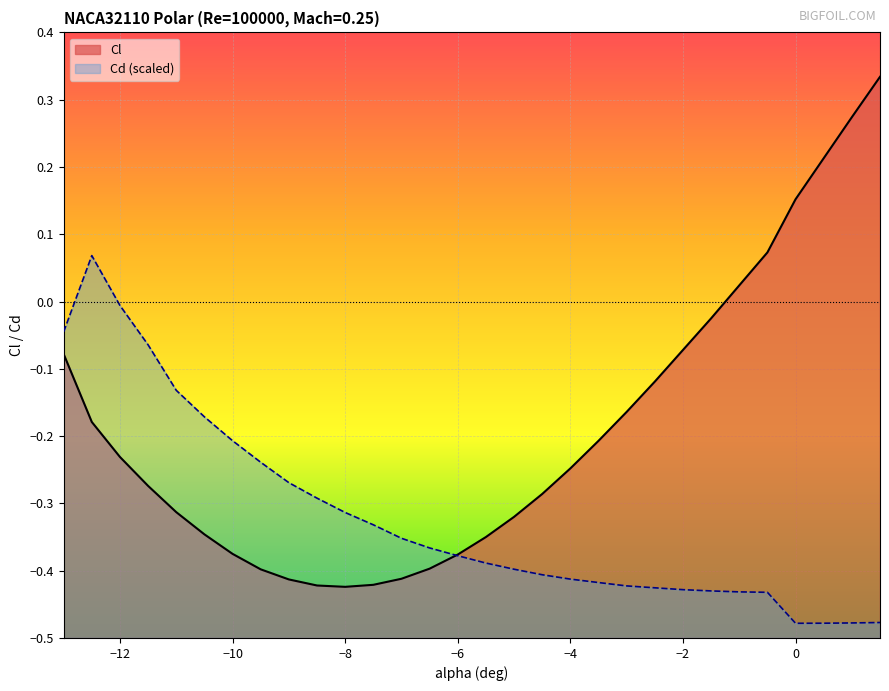

Reading right to left, extract all data points from this chart.

Cl: 0.3	0.3	0.2	0.2	0.1	0.0	-0.0	-0.1	-0.1	-0.2	-0.2	-0.2	-0.3	-0.3	-0.3	-0.4	-0.4	-0.4	-0.4	-0.4	-0.4	-0.4	-0.4	-0.4	-0.3	-0.3	-0.3	-0.2	-0.2	-0.1
Cd: -0.5	-0.5	-0.5	-0.5	-0.4	-0.4	-0.4	-0.4	-0.4	-0.4	-0.4	-0.4	-0.4	-0.4	-0.4	-0.4	-0.4	-0.4	-0.3	-0.3	-0.3	-0.3	-0.2	-0.2	-0.2	-0.1	-0.1	-0.0	0.1	-0.0